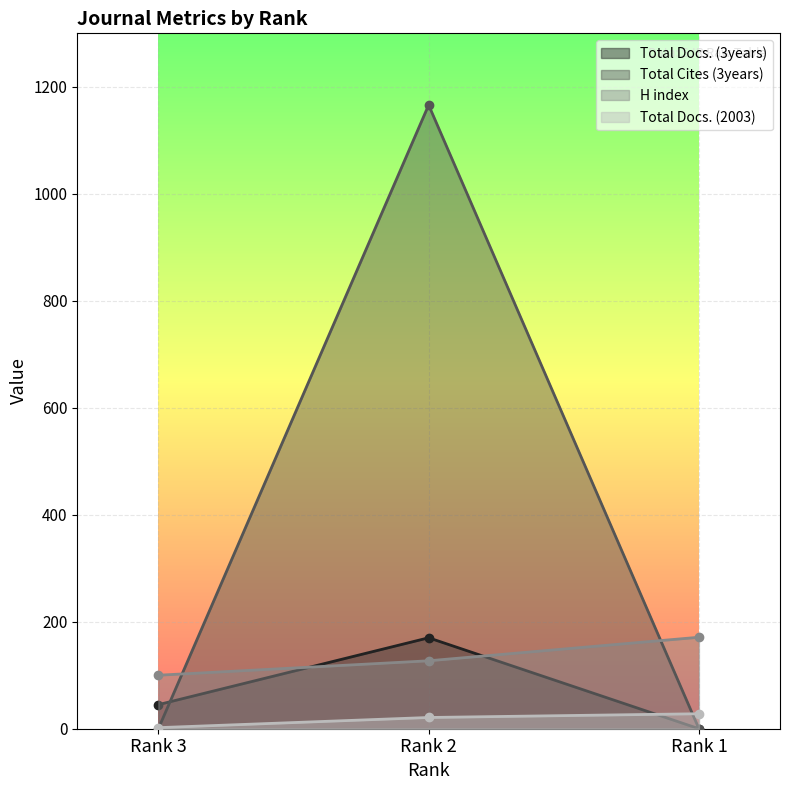

The value of H index at Rank 2 is 53. True or false?

False